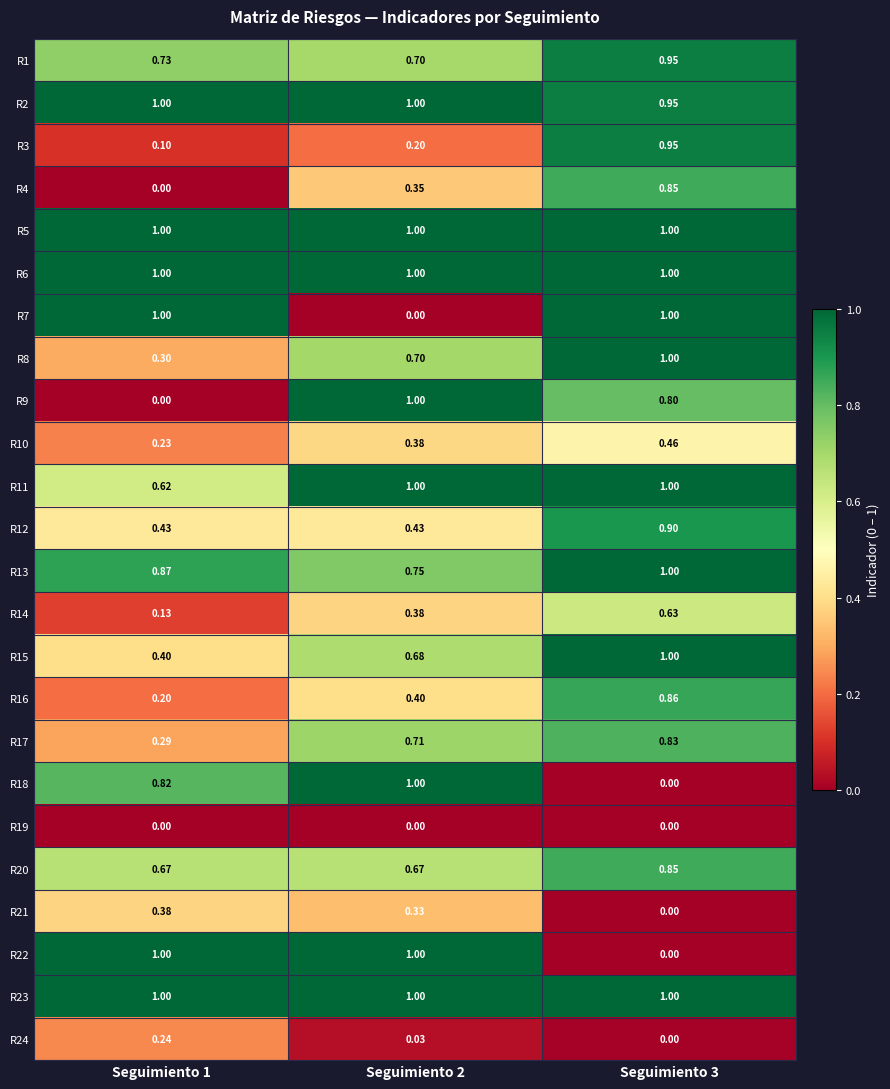

Is the value of R14 at Seguimiento 3 greater than the value of R3 at Seguimiento 3?

No